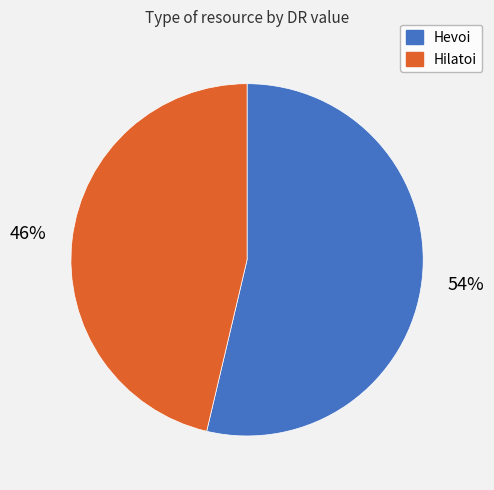

What is the majority slice?

Hevoi